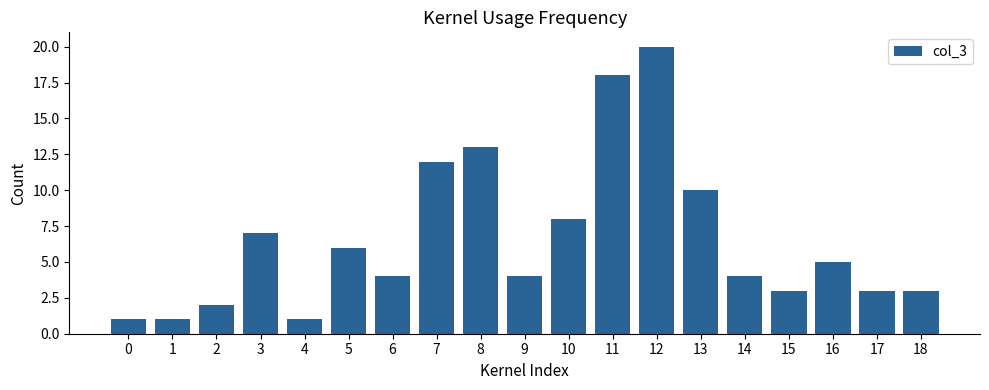

The chart shows a value of 6 at 5. True or false?

True